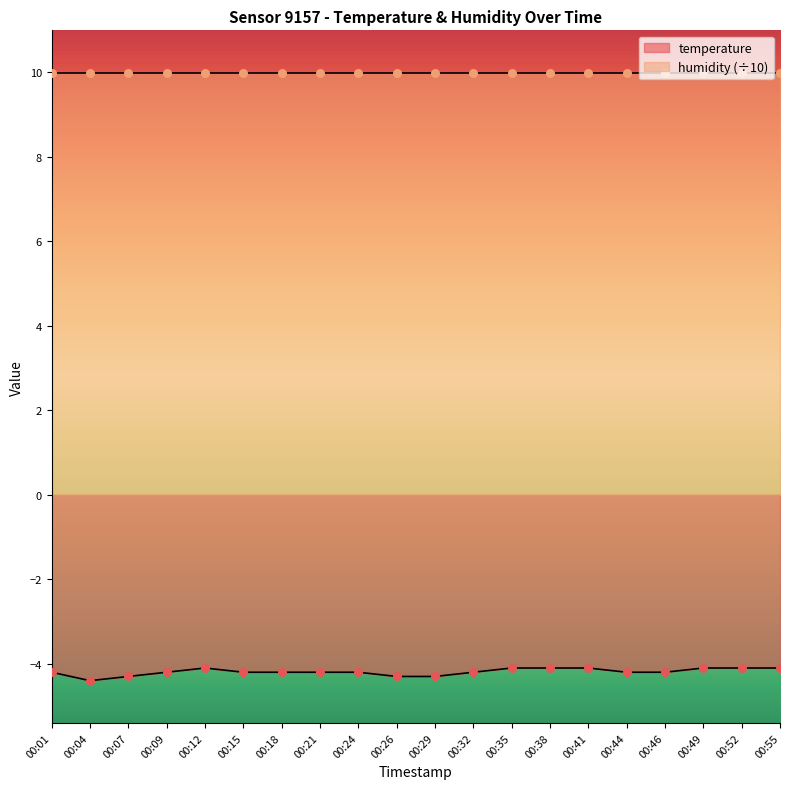

What is the change in value from 00:01 to 00:04?

-0.2